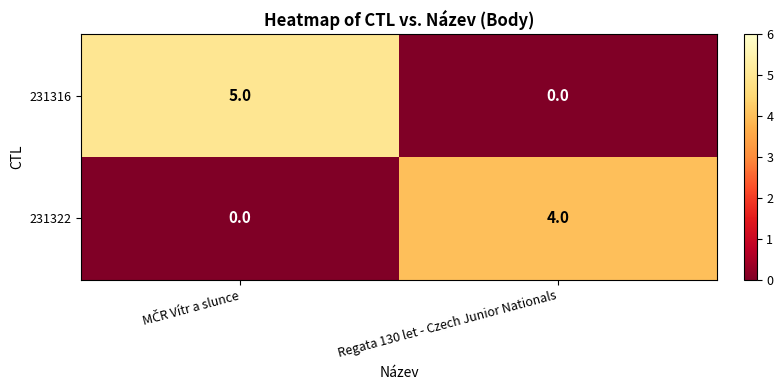

What is the difference between the maximum and minimum values in the 231322 series?

4